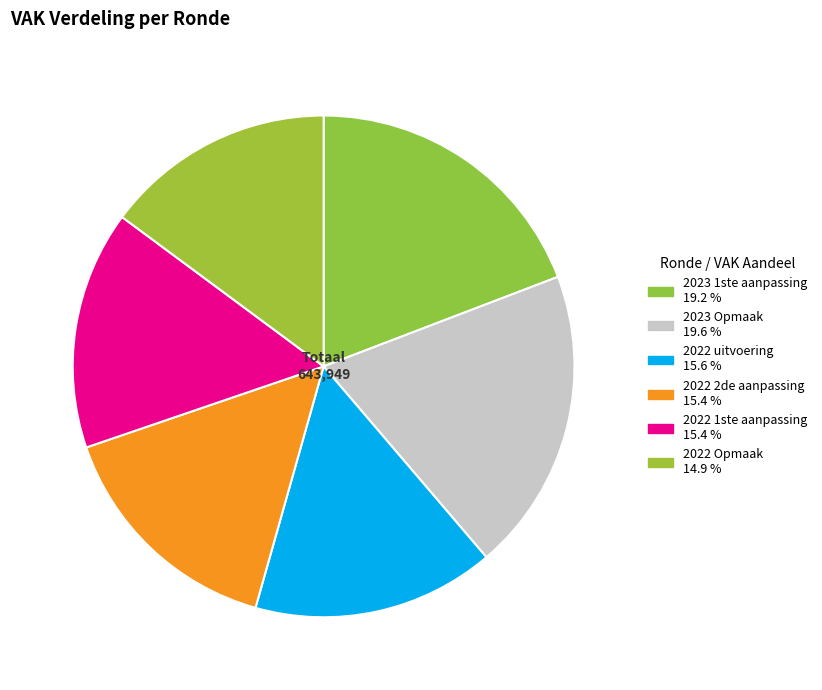

Is there any slice that represents more than half of the pie?

No